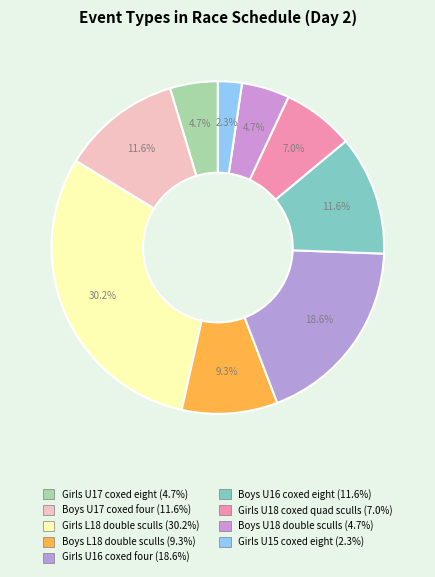

How many segments does this pie chart have?

9